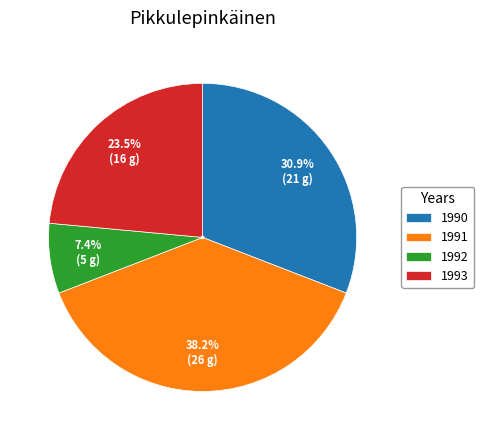

Which category has the biggest portion of the pie?

1991